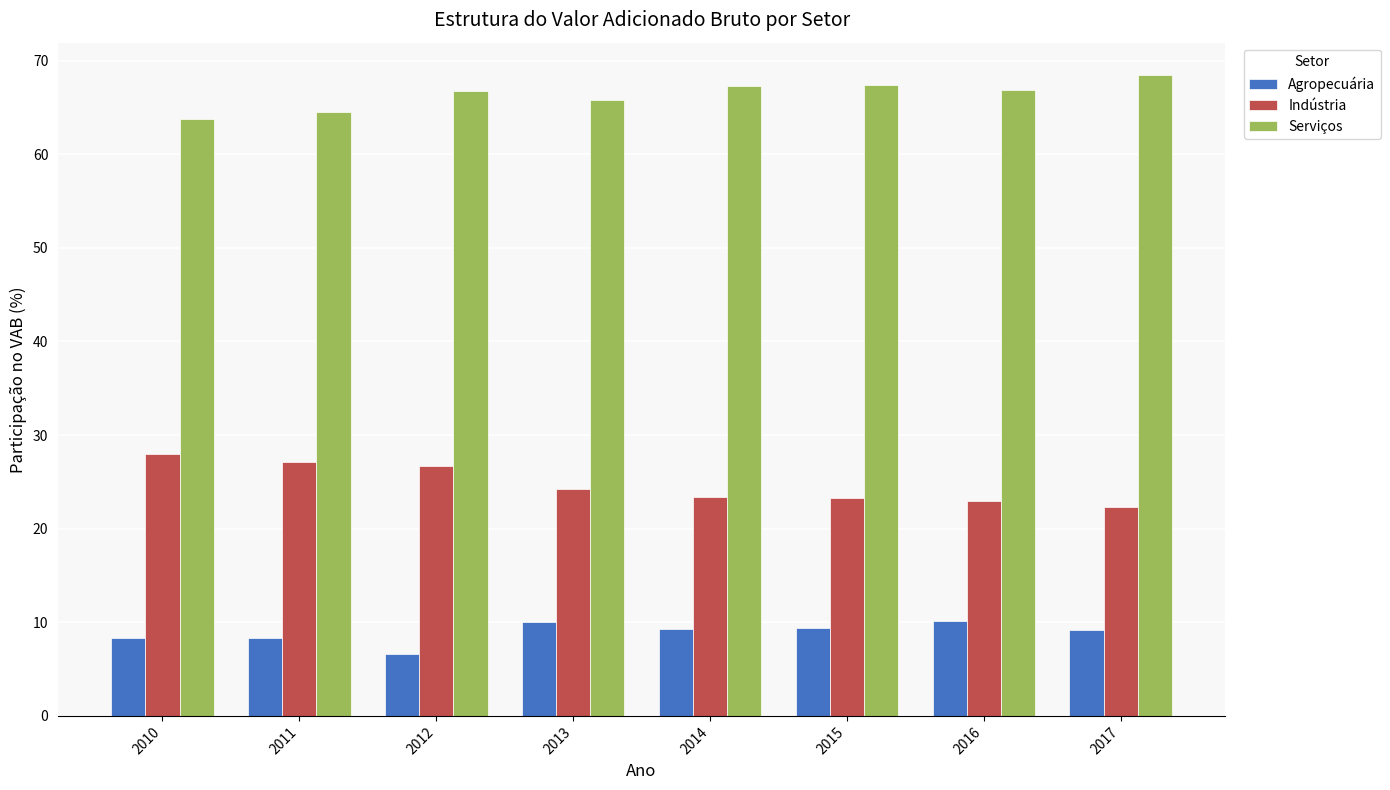

Is the value of Serviços at 2012 greater than the value of Indústria at 2012?

Yes